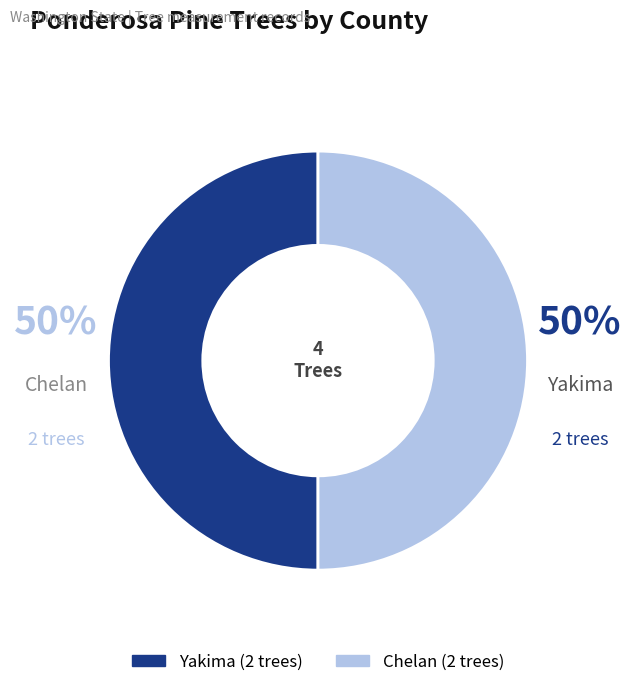

To the nearest percent, what is the average slice percentage?

50%